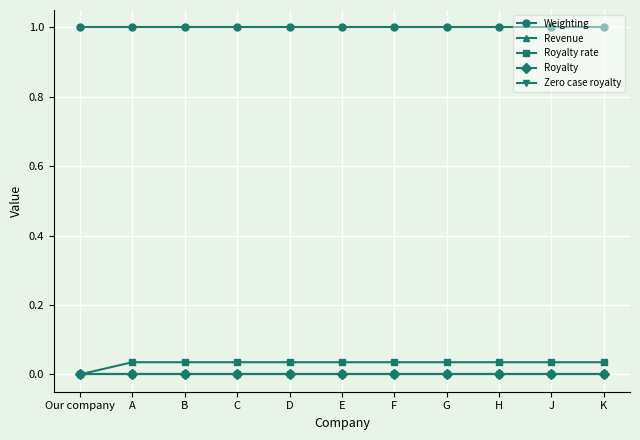

Which series has the largest total across all categories?

Weighting